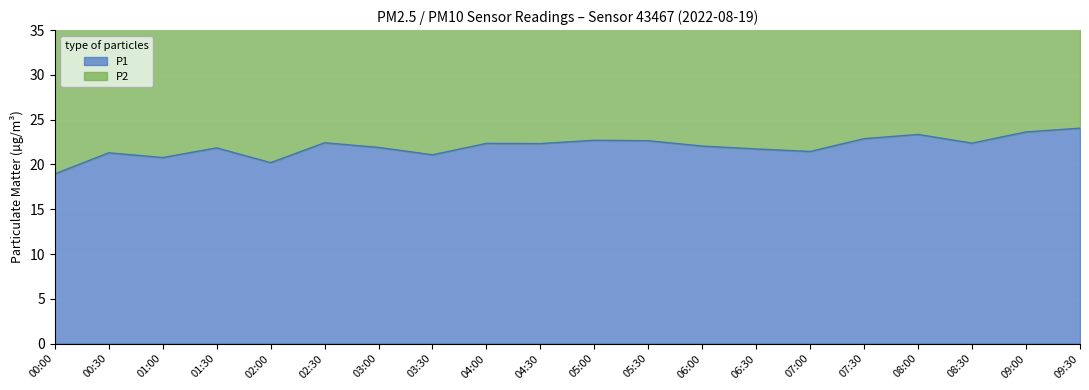

Which series has the largest range (max minus min)?

P2